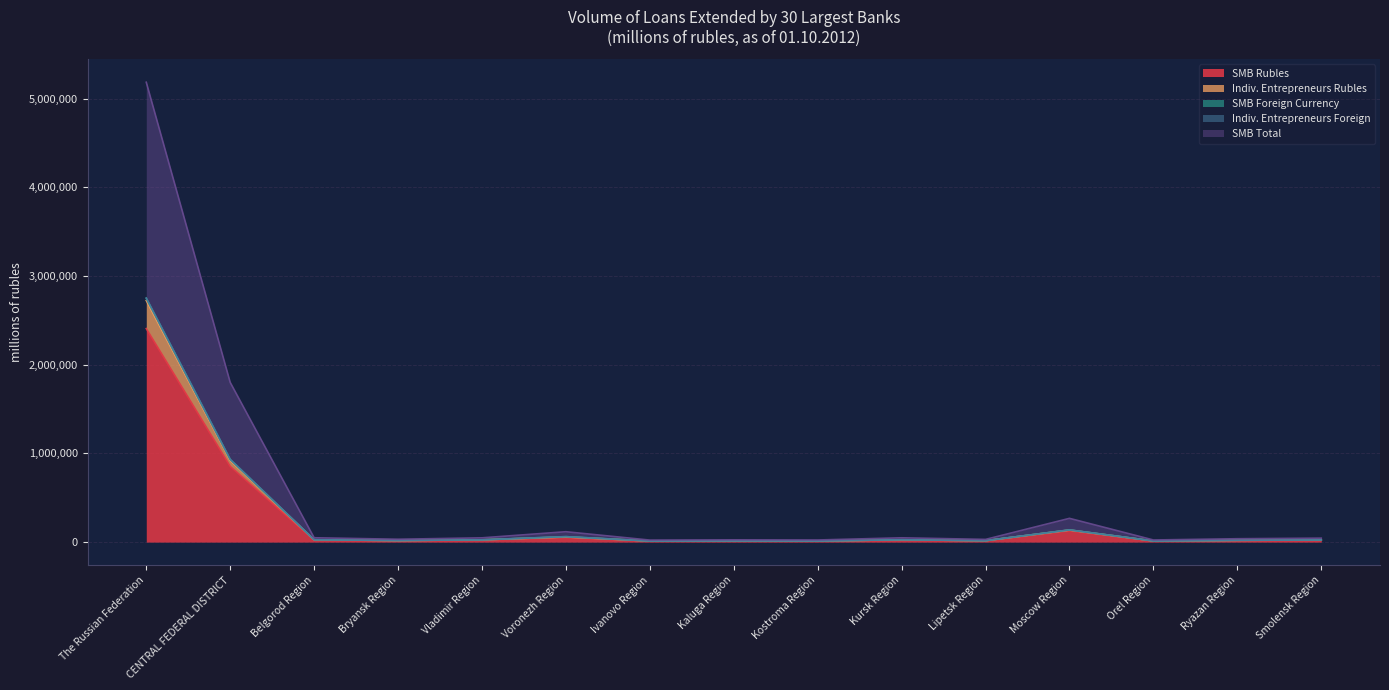

How many data points in SMB Total are above 24048?

7